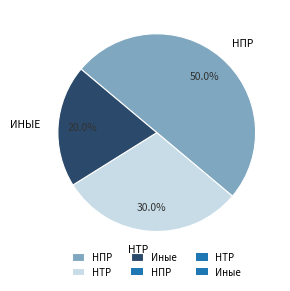

Count the number of slices in the pie.

3